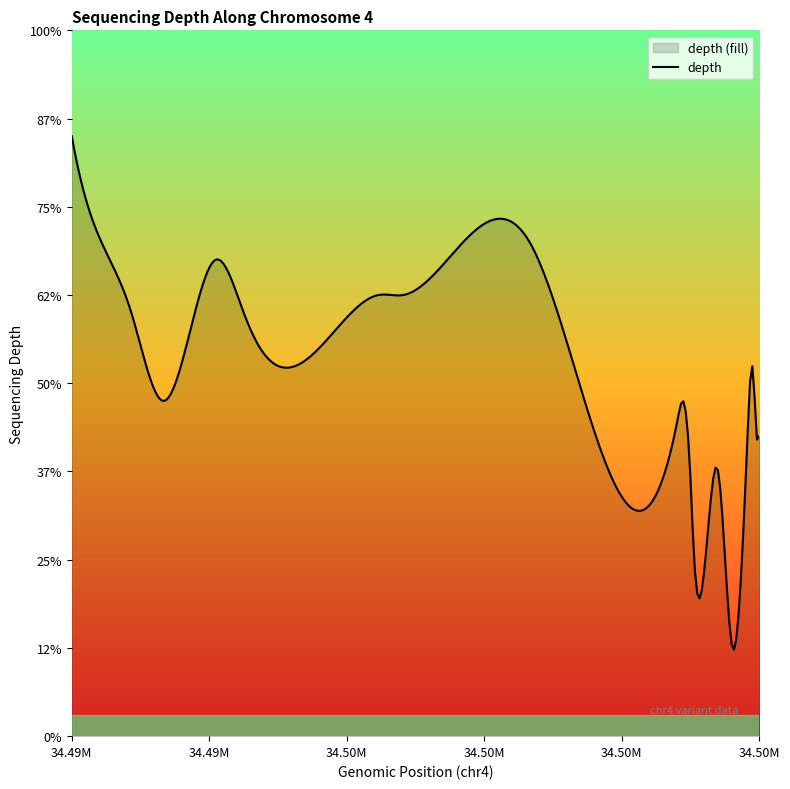

True or false: variant_count and depth cross at least once.

False